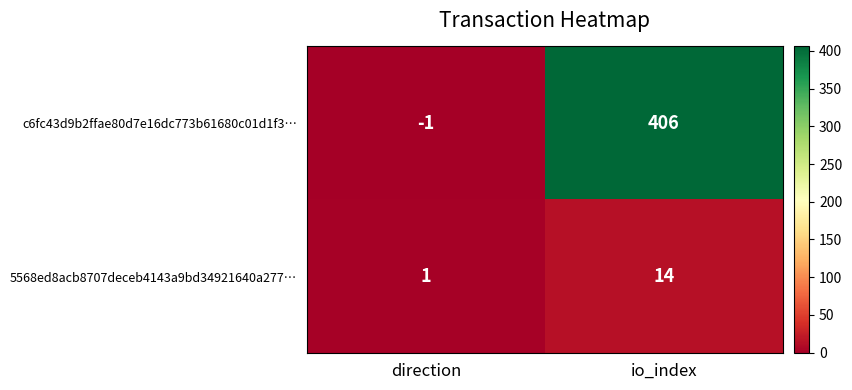

Which series changed the most between direction and io_index?

c6fc43d9b2ffae80d7e16dc773b61680c01d1f3…